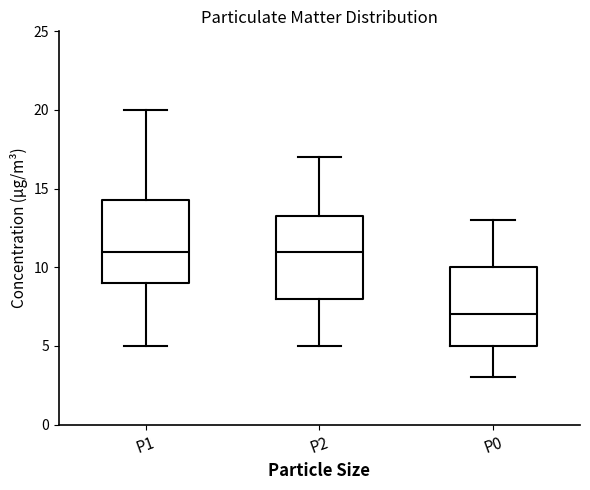

Where does the upper whisker of the box for P2 end on the y-axis? The values are not printed on the chart, so give them approximately, as read against the axis.

17.0